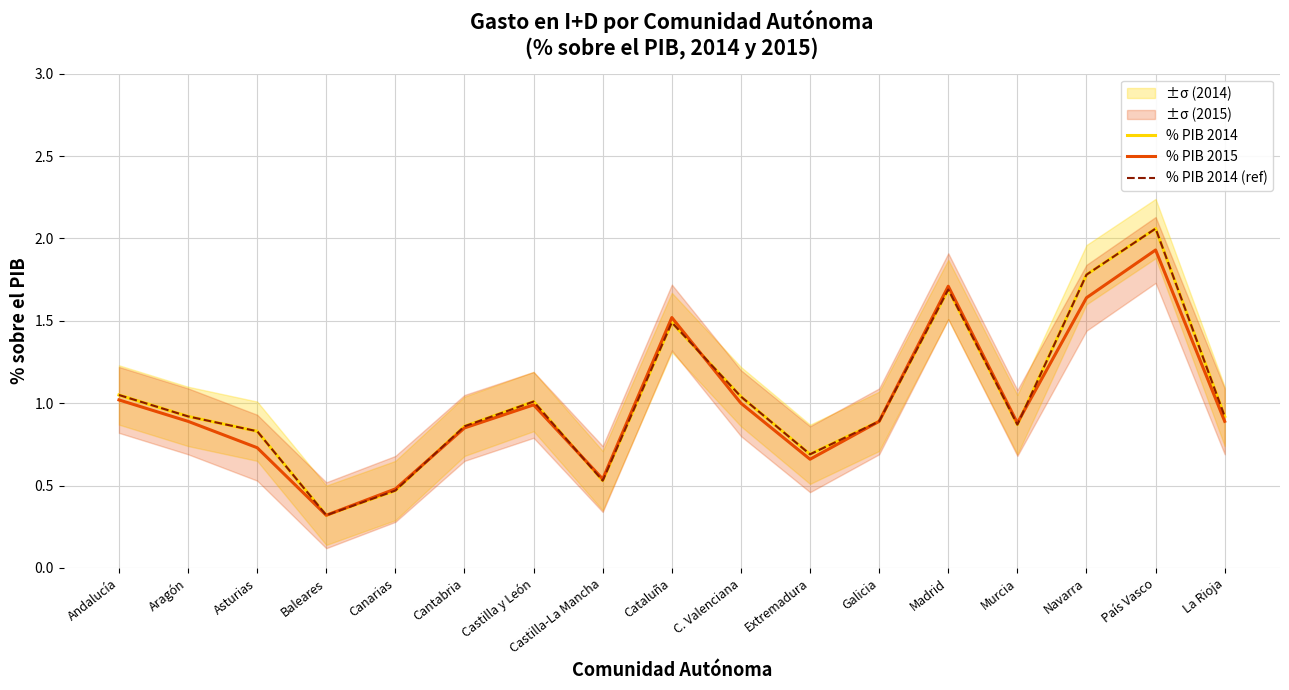

What is the sum of all % PIB 2014 values?

17.4